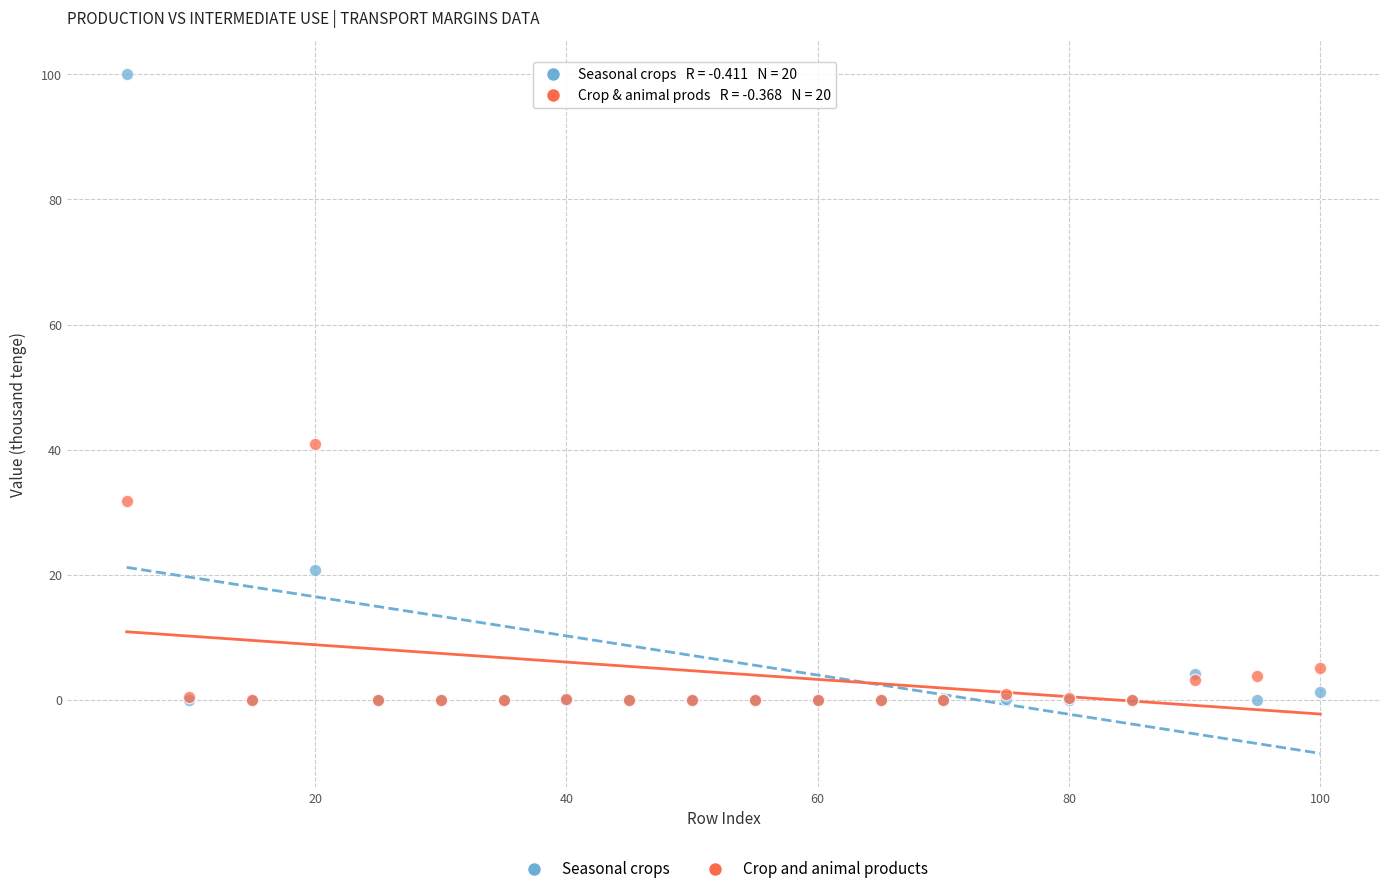

In the Seasonal crops series, what Y value is closest to 50?

20.8